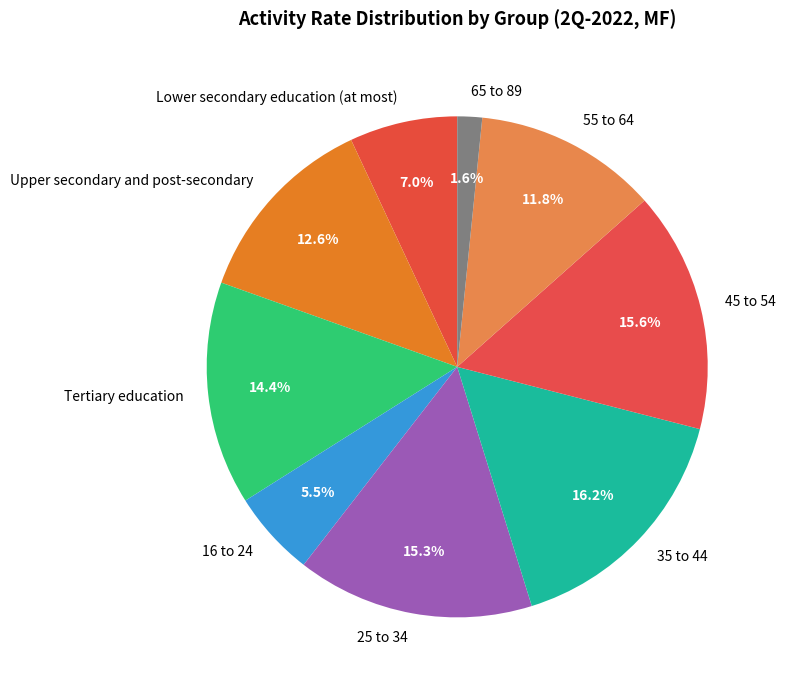

What is the ratio of the value at 45 to 54 to the value at 16 to 24?

2.8